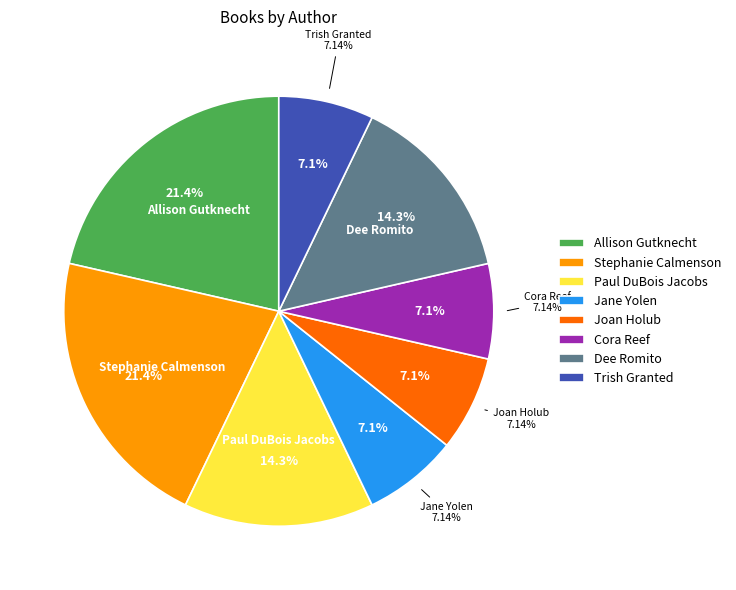

Does Dee Romito represent more than half of the total?

No